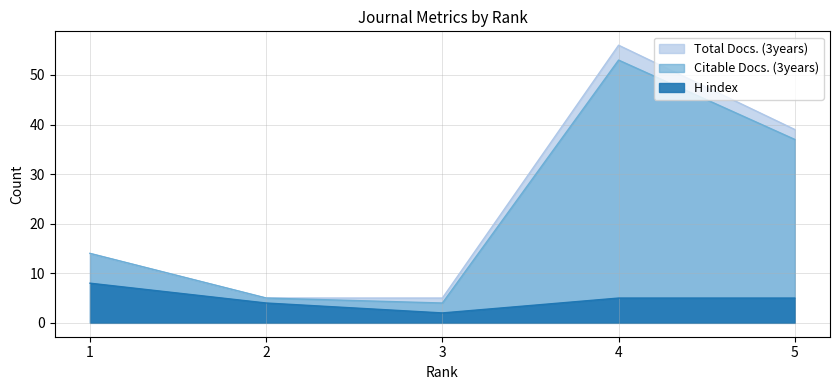

At which category does Total Docs. (3years) reach its first local peak?

4